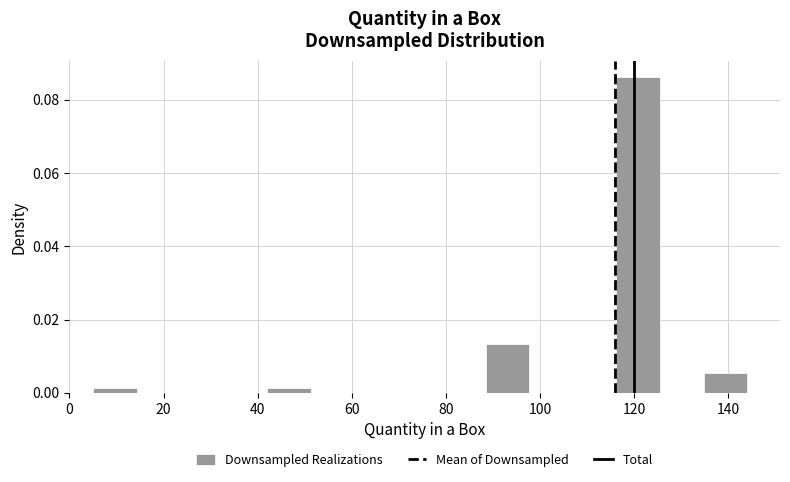

Reading left to right, list every bar in this chart as the range it spans on the x-axis followed by its height. Neither the bar edges nor the heights are printed on the chart, so give them approximately, as read against the axes.

6 to 14: under 0.002
14 to 24: 0
24 to 32: 0
32 to 42: 0
42 to 52: under 0.002
52 to 60: 0
60 to 70: 0
70 to 80: 0
80 to 88: 0
88 to 98: 0.014
98 to 106: 0
106 to 116: 0
116 to 126: 0.086
126 to 134: 0
134 to 144: 0.006